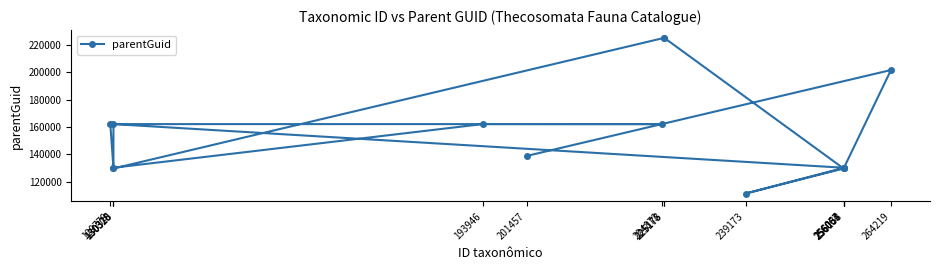

What is the change in value from 264219 to 239173?

-89910